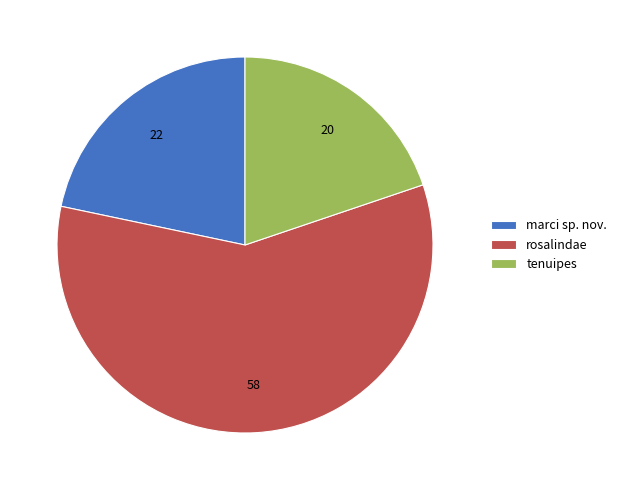

Which slice represents more than half of the pie?

rosalindae